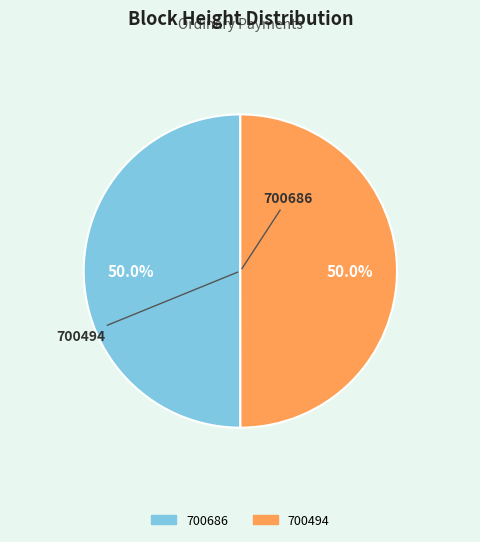

Is it true that 700686 is 50% of the pie?

True